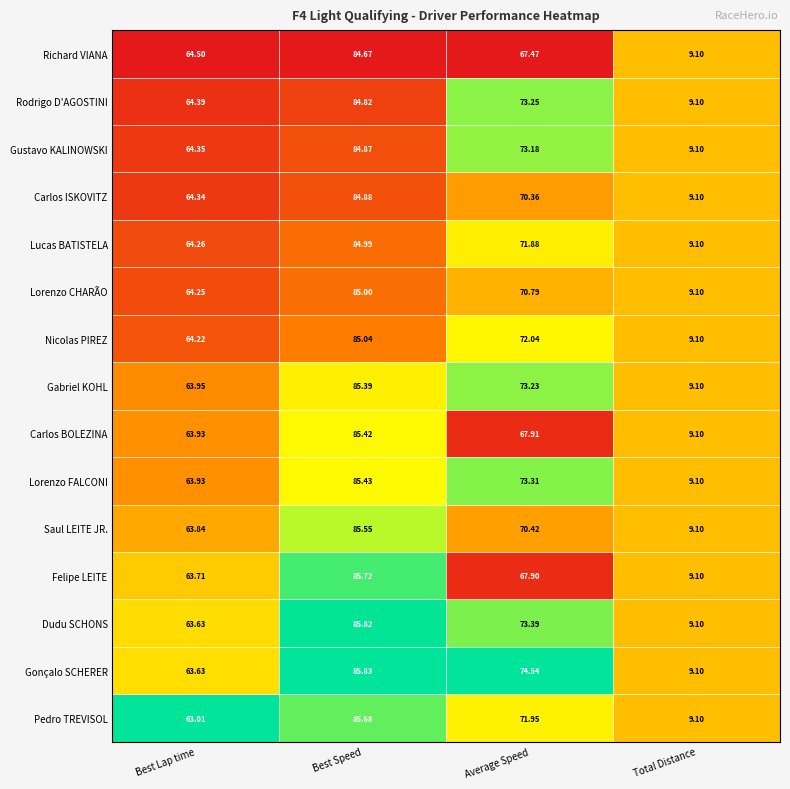

Between Average Speed and Total Distance, which series saw the biggest shift?

Gonçalo SCHERER